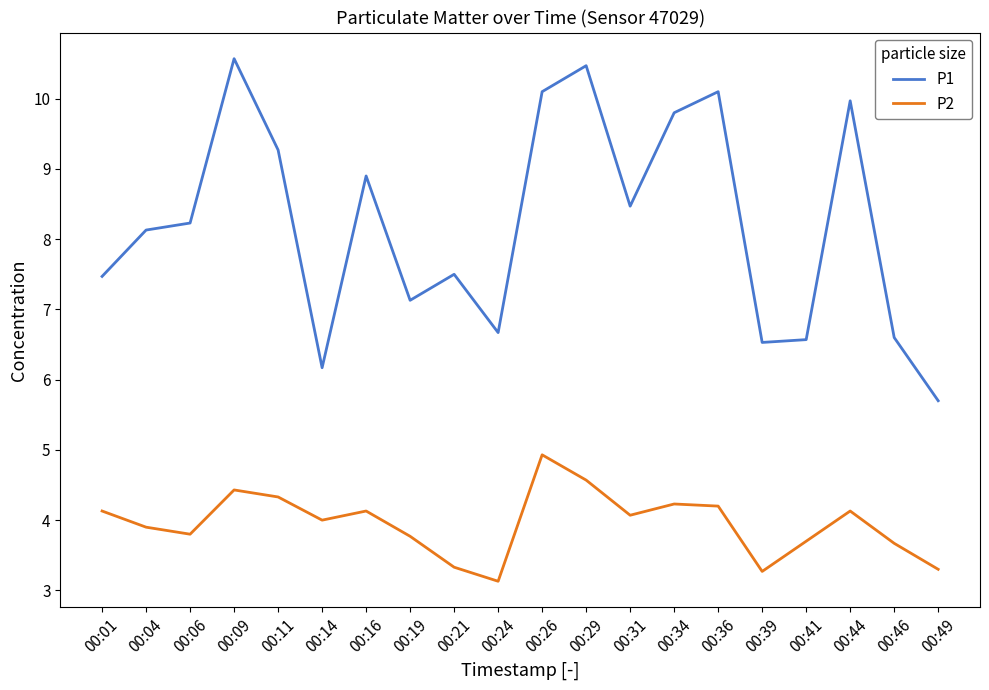

How many lines are shown in the chart?

2